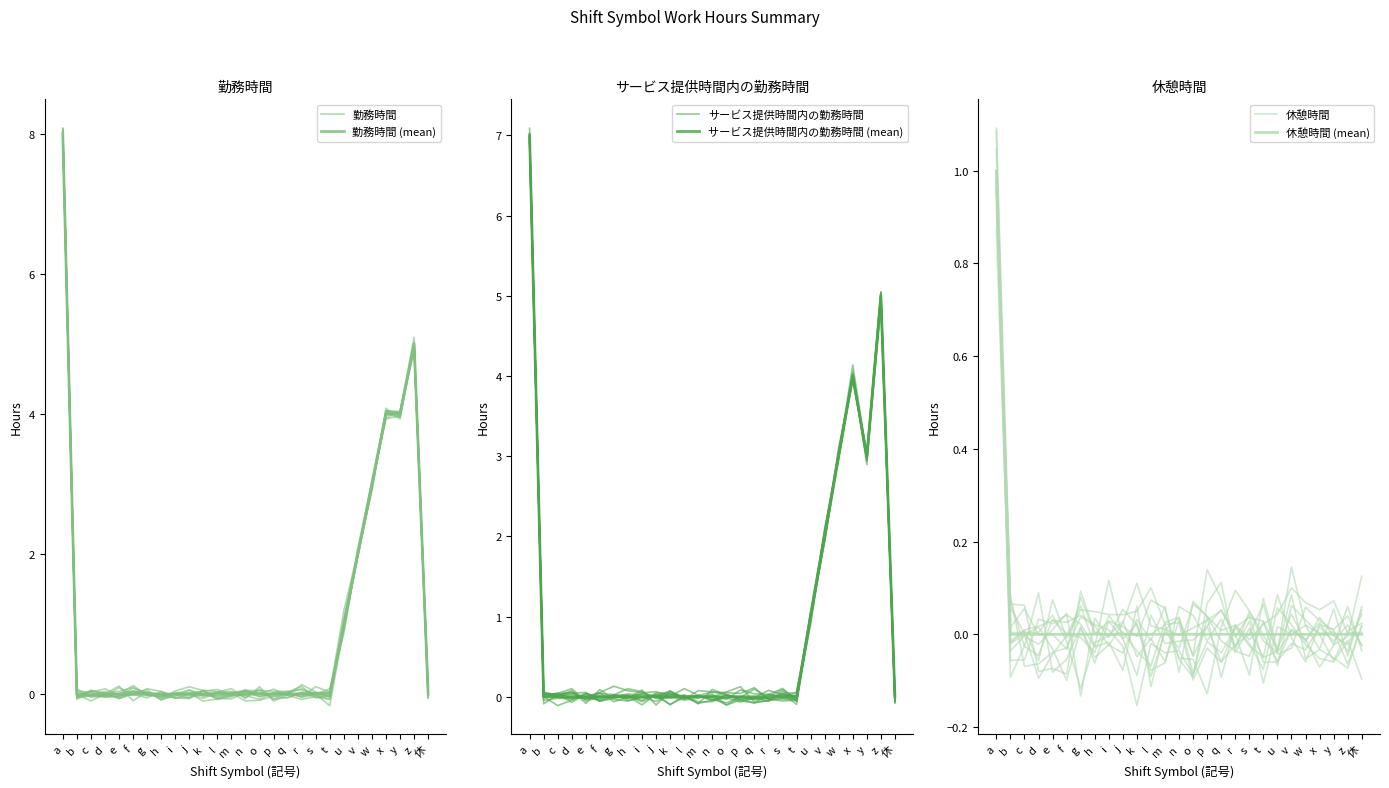

Where do 勤務時間 and サービス提供時間内の勤務時間 (mean) first cross each other?

a and b